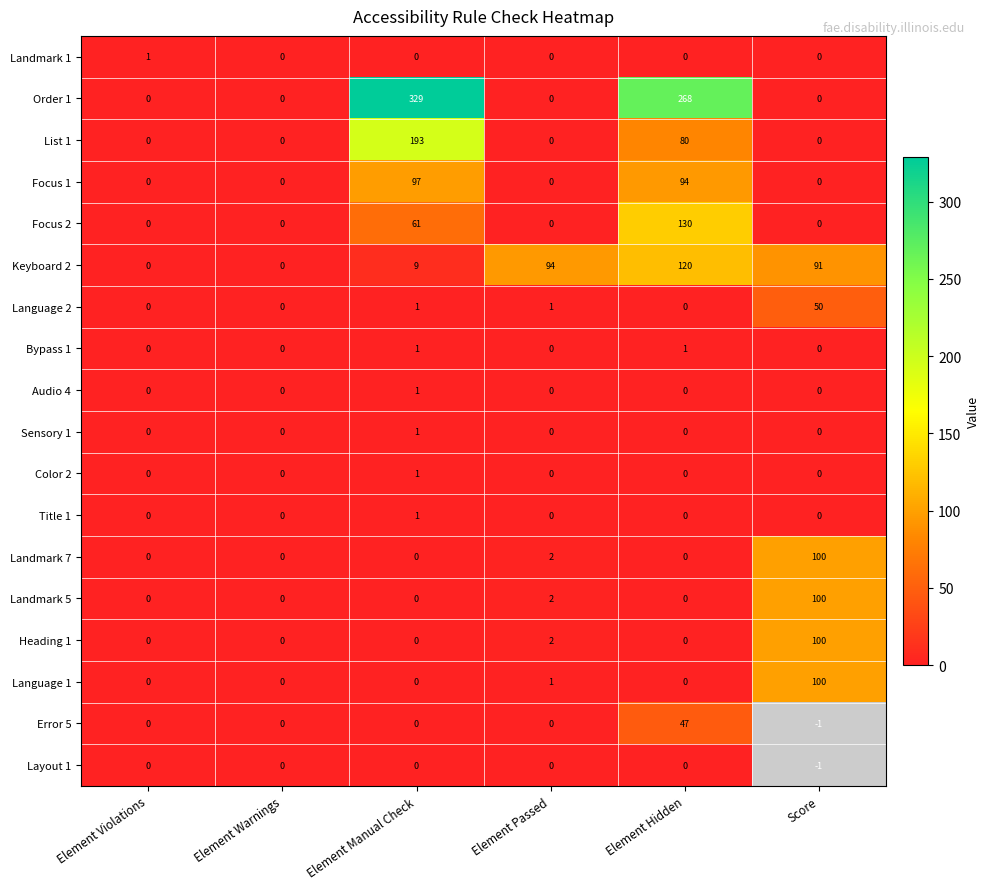

Which category has the highest value in the Sensory 1 series?

Element Manual Check